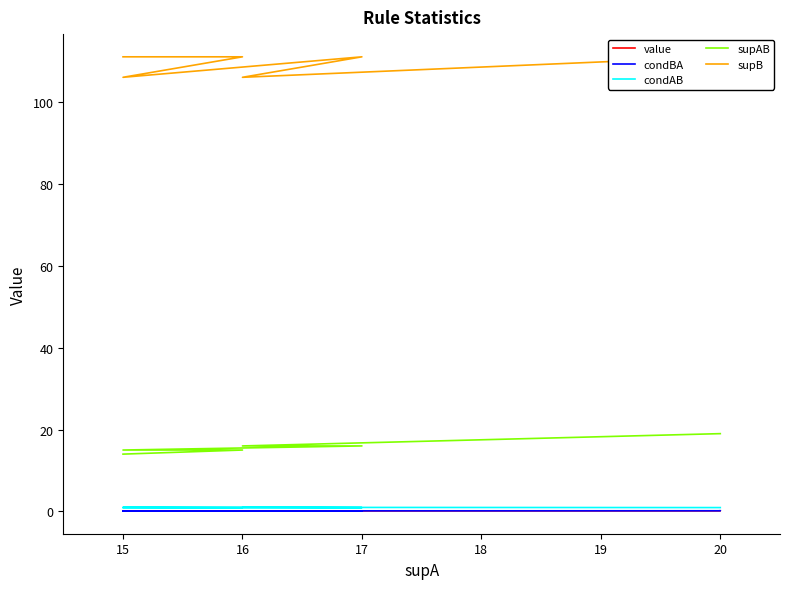

At which category does supB reach its first local peak?

15